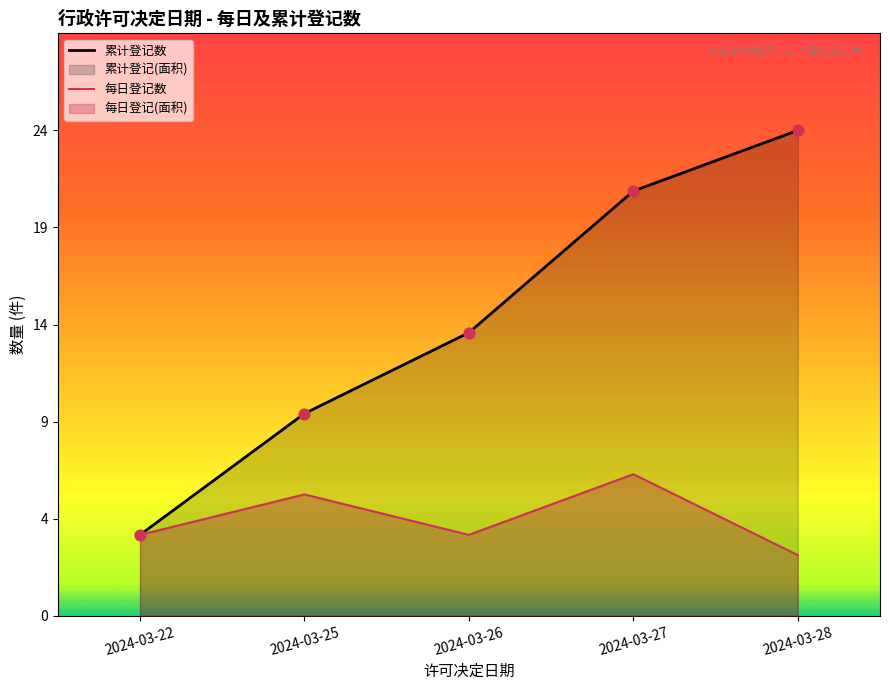

What are all the series names shown in the legend?

累计登记数, 每日登记数